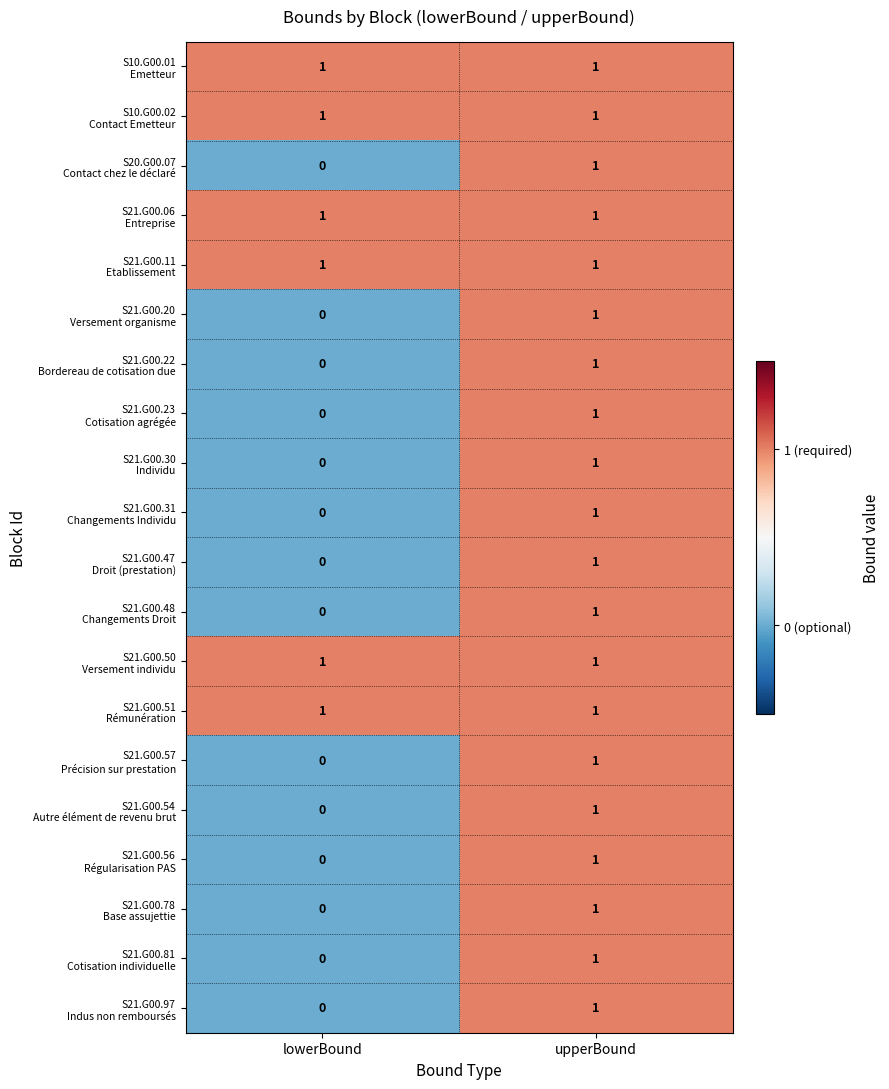

What is the difference between the highest and lowest values at lowerBound?

1